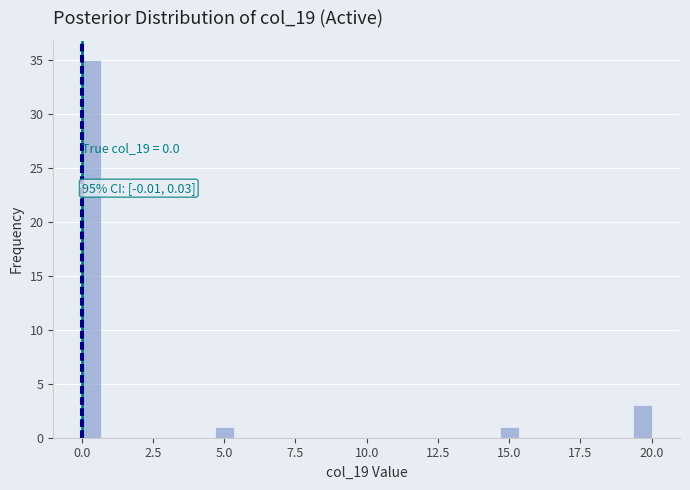

Read against the x-axis, roughly where is the centre of the tallest bar?

0.5